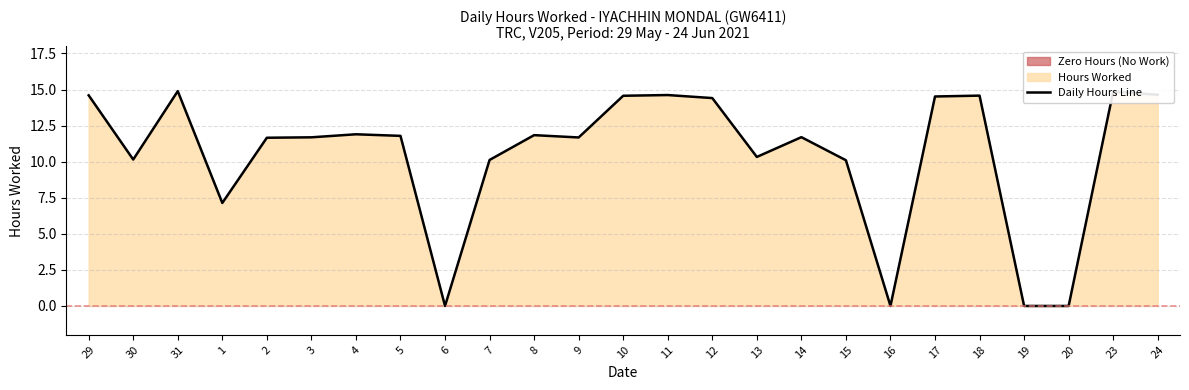

What is the label of the 4th point from the right?

19